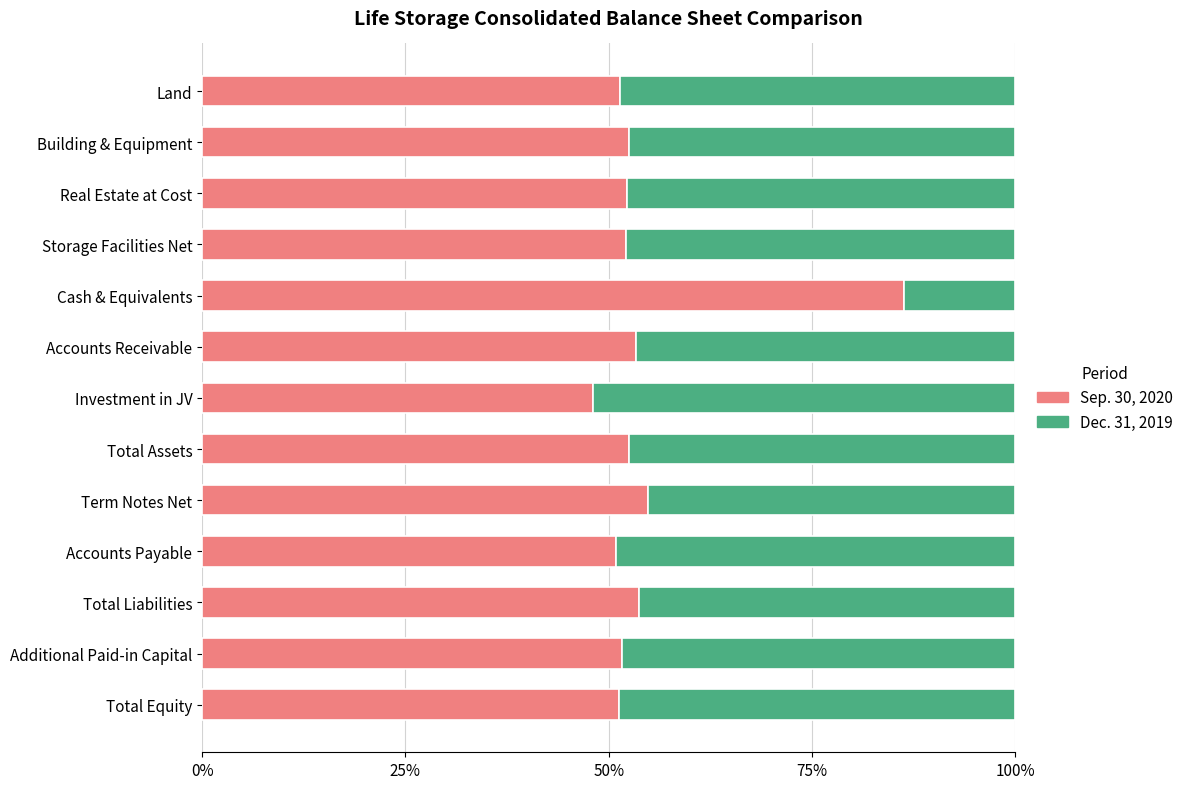

What is the total value across all series at Additional Paid-in Capital?

100.0